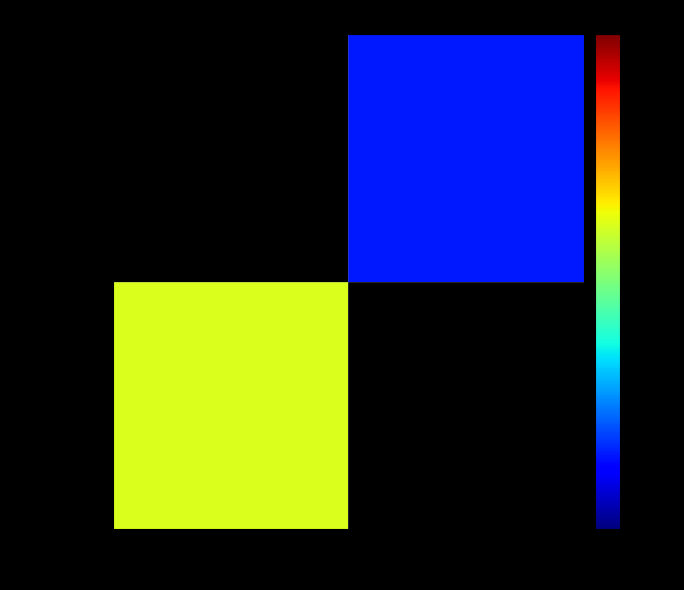

List the series in order of their peak value, lowest first.

0efd9e9244…, 84a3aad93f…